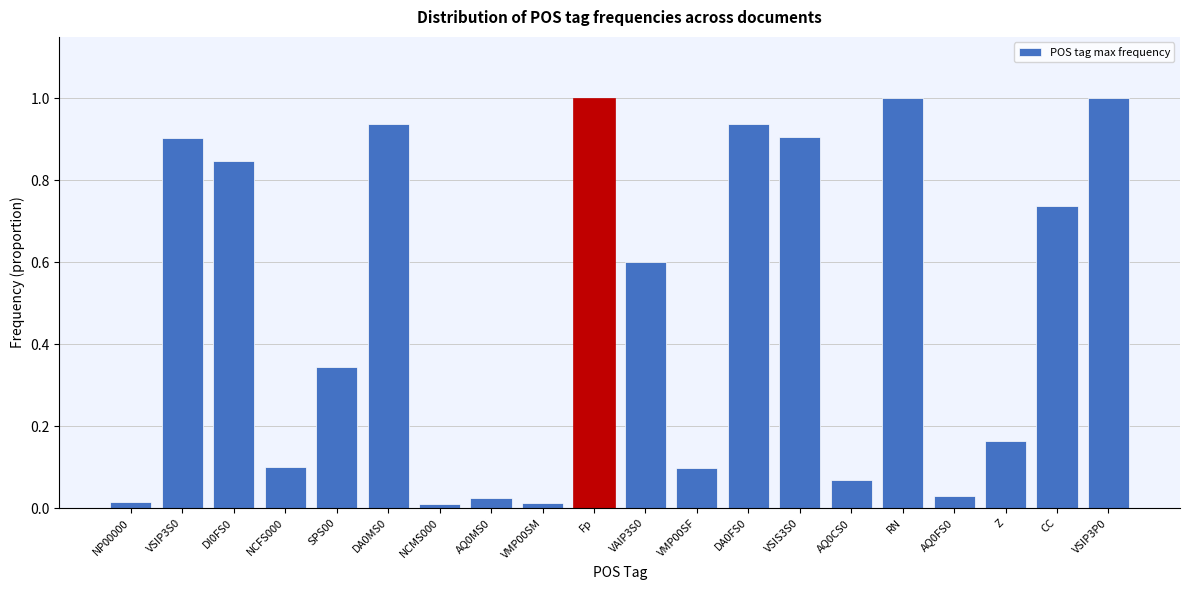

What is the average value?

0.5